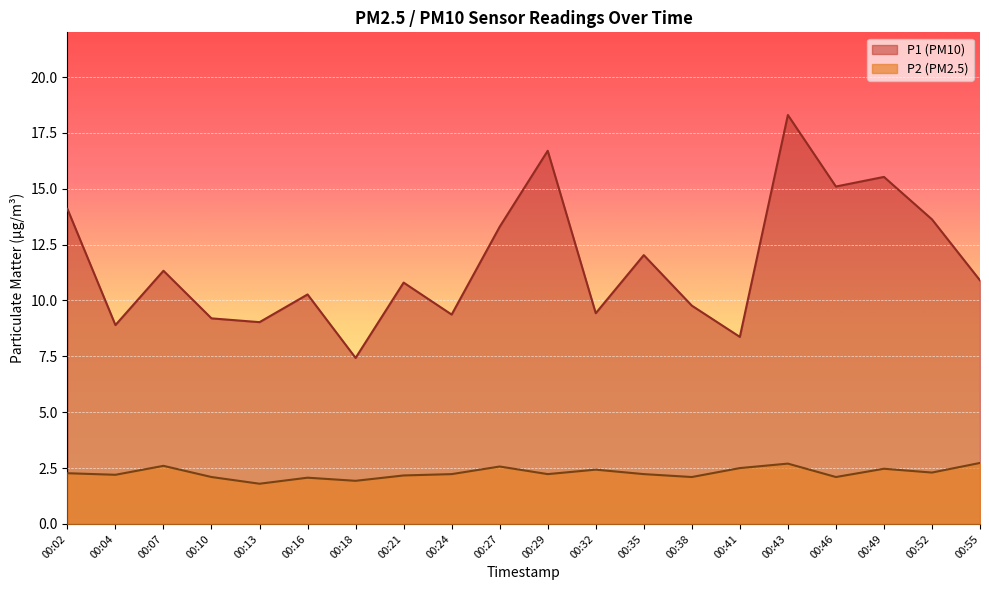

What is the value of the P2 point at the 19th from the left?

2.3